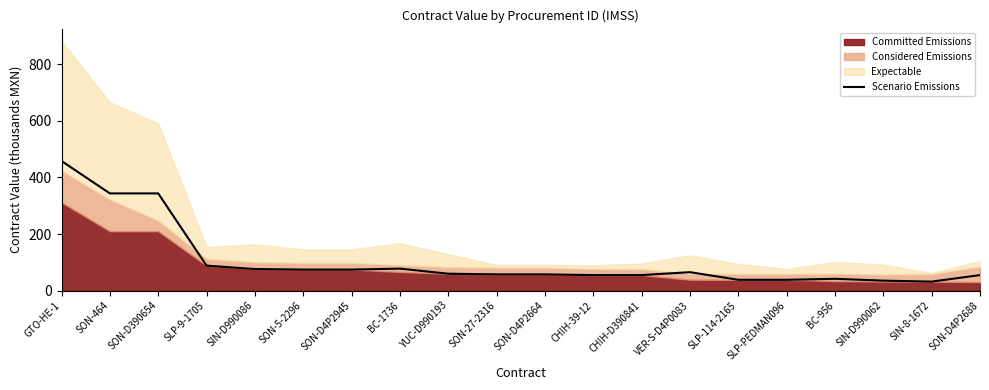

Which category has the lowest value across all series?

SIN-8-1672